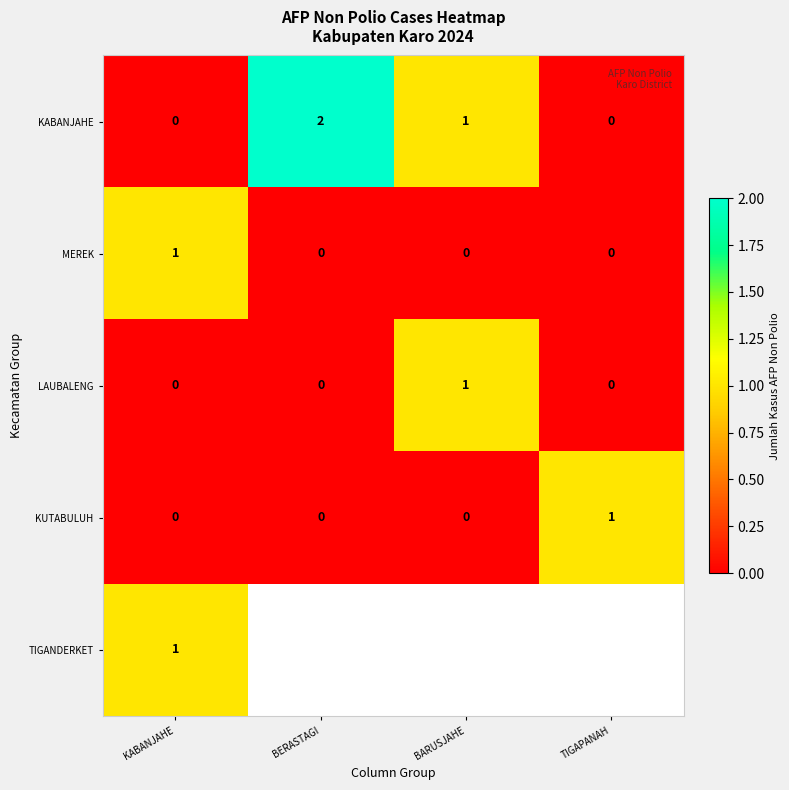

At which label does KABANJAHE first exceed 1?

BERASTAGI